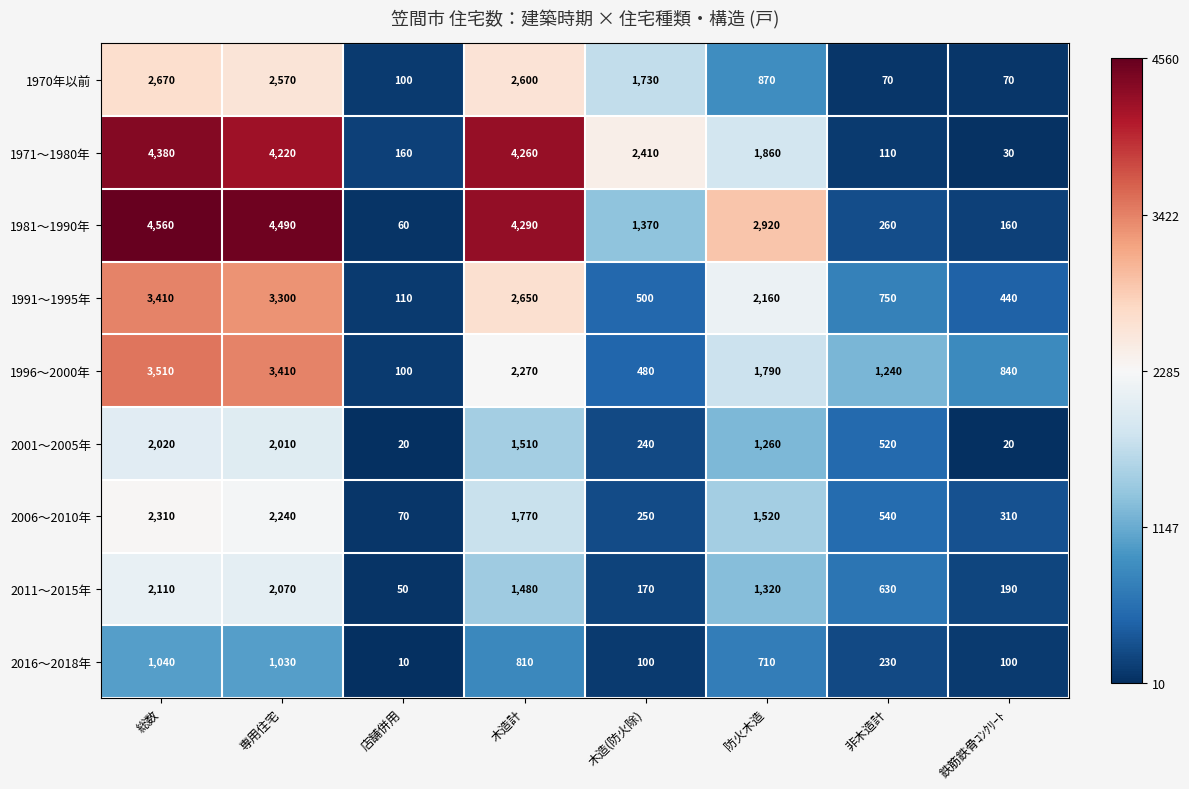

At 防火木造, list the series in order from smallest to largest.

2016～2018年, 1970年以前, 2001～2005年, 2011～2015年, 2006～2010年, 1996～2000年, 1971～1980年, 1991～1995年, 1981～1990年